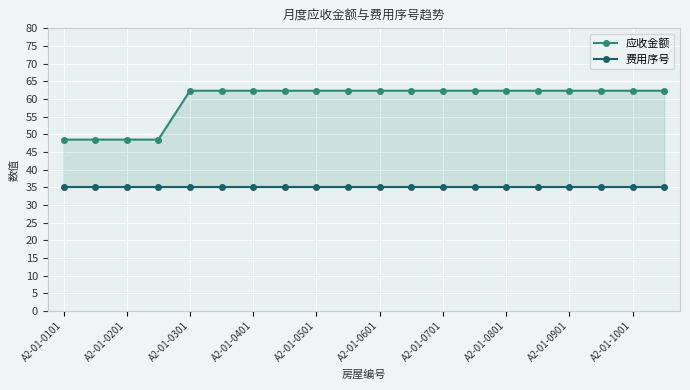

What is the label of the 20th point from the right?

A2-01-0101